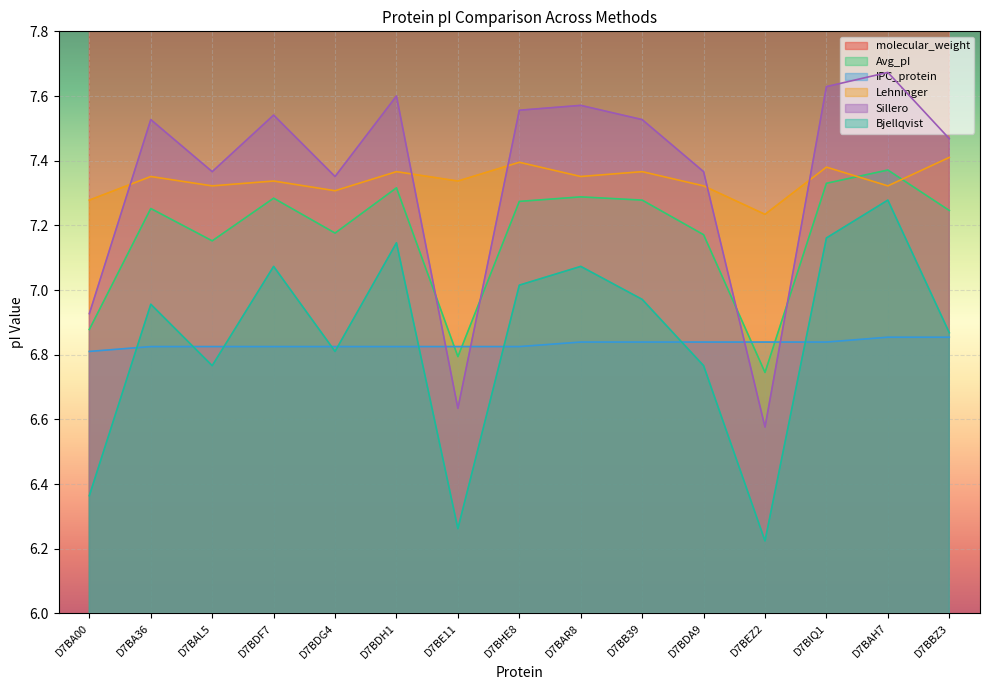

Is the value of Lehninger at D7BBZ3 greater than the value of IPC_protein at D7BAL5?

Yes